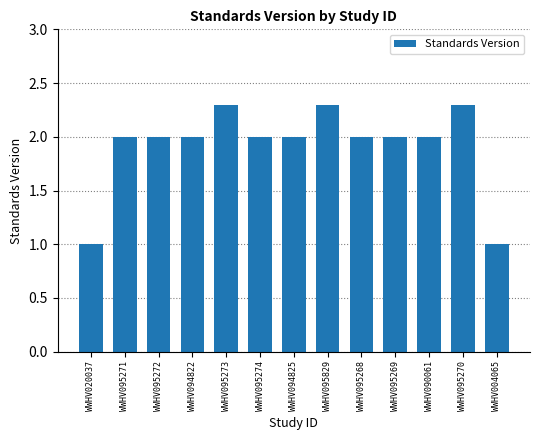

Is it true that the value at WWHV090061 is 1.2?

False